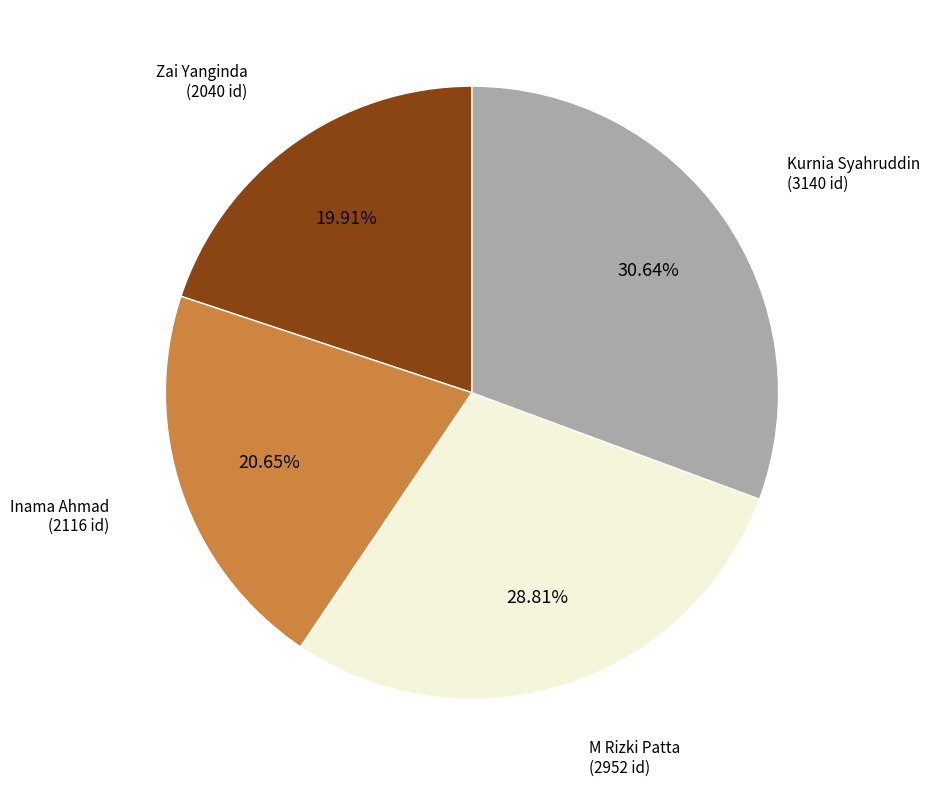

Is there any slice that represents more than half of the pie?

No